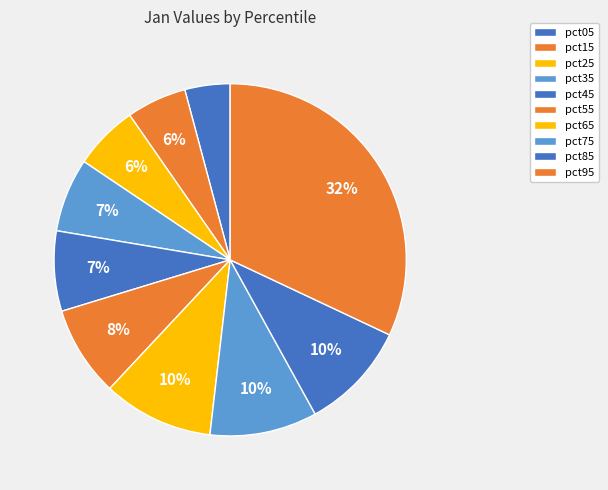

To the nearest percent, what percentage of the pie is pct35?

7%